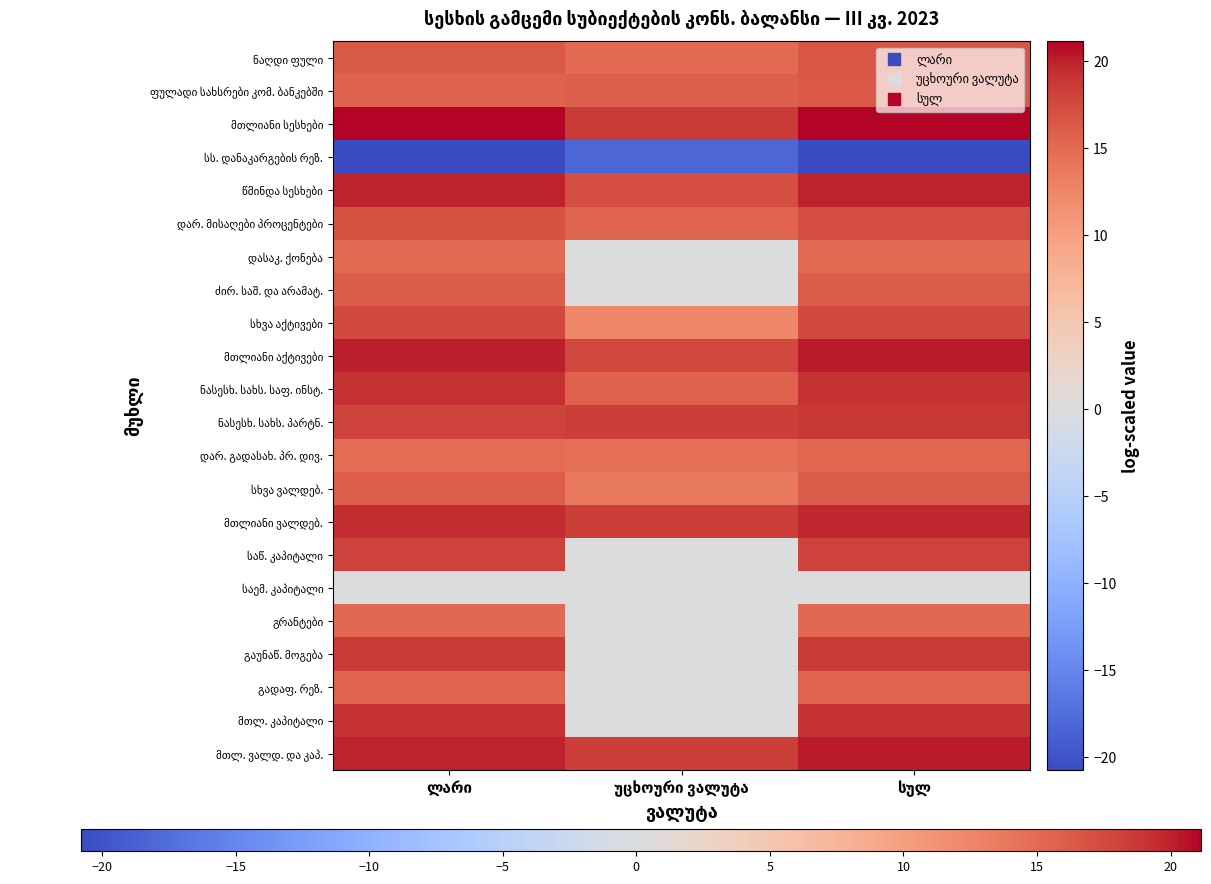

What is the spread (max minus min) of values at უცხოური ვალუტა?

36.8